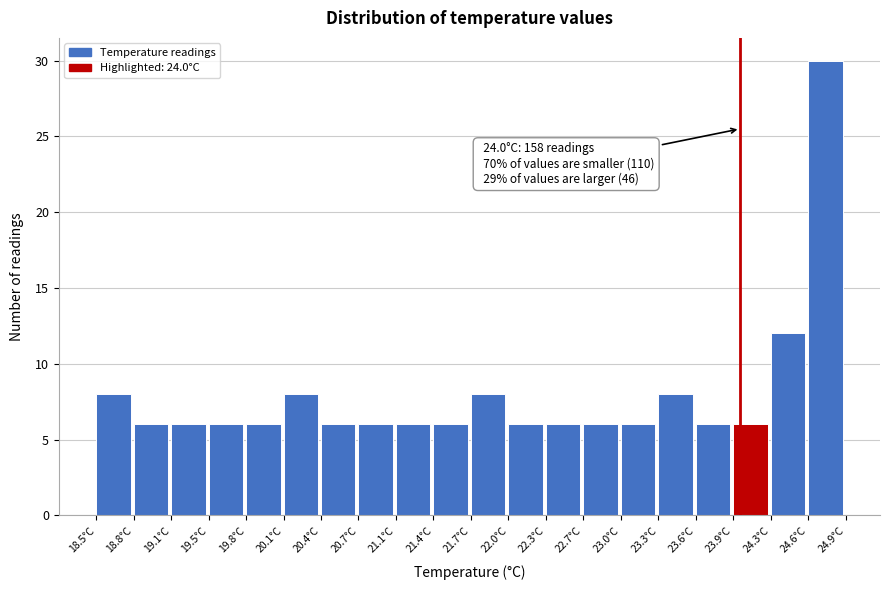

Over which range of the x-axis is the bar tallest?

24.58 to 24.90